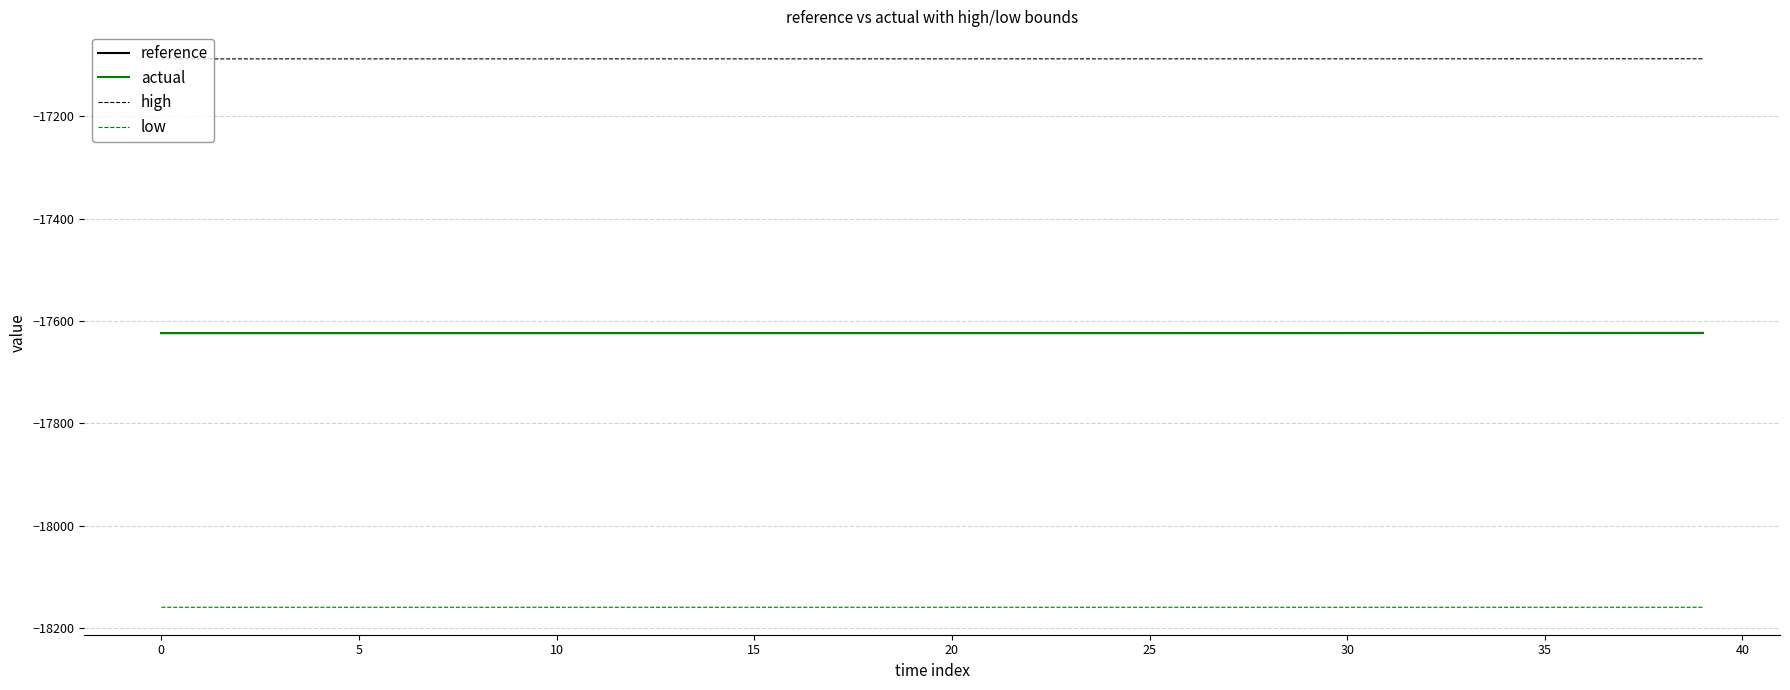

True or false: reference and low intersect in this chart.

False